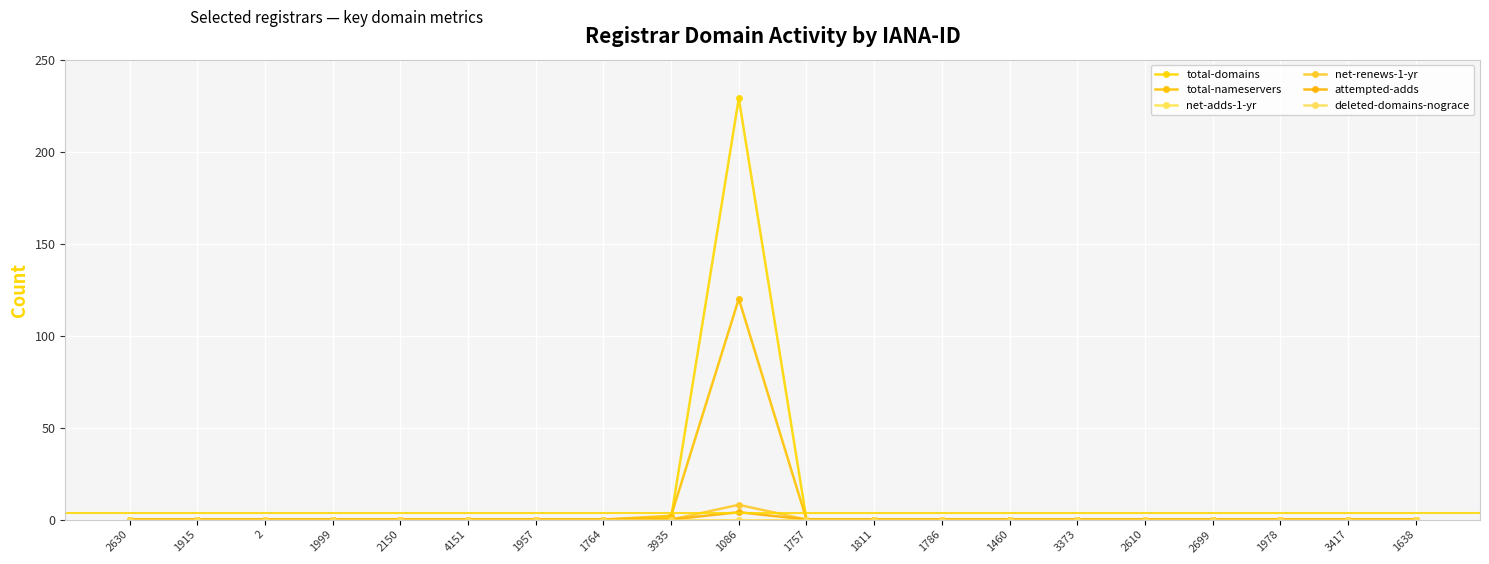

Which category has the highest value in the net-renews-1-yr series?

1086